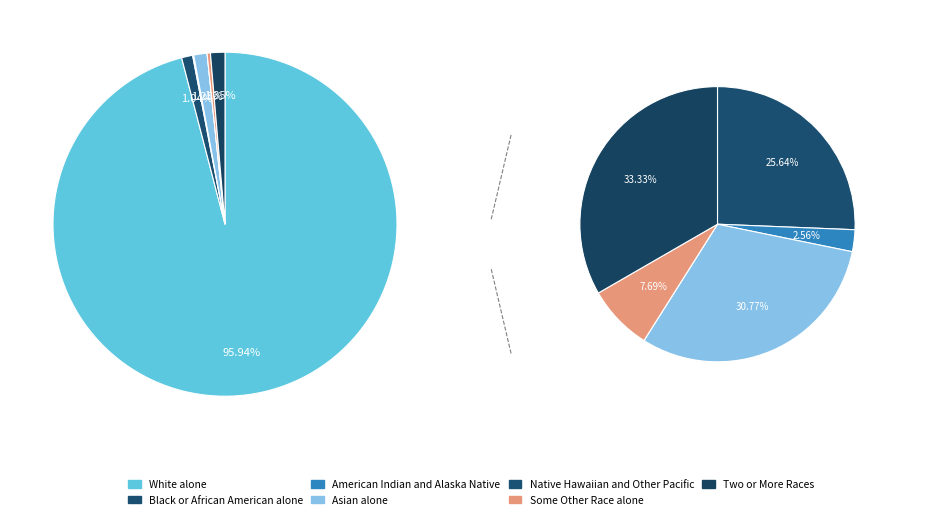

How many slices are in this pie chart?

7